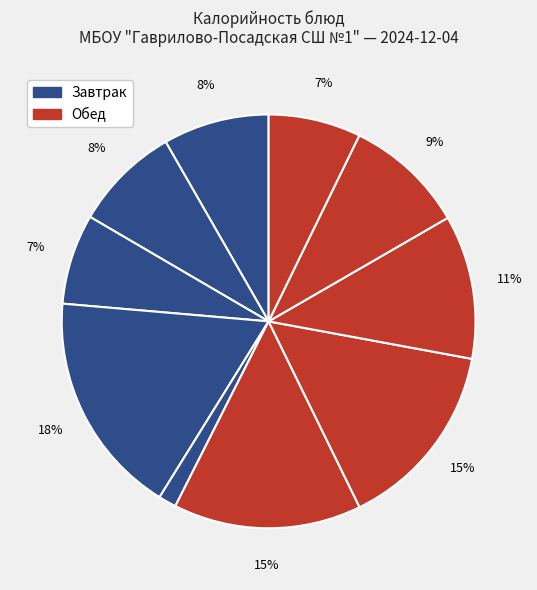

How many segments does this pie chart have?

10